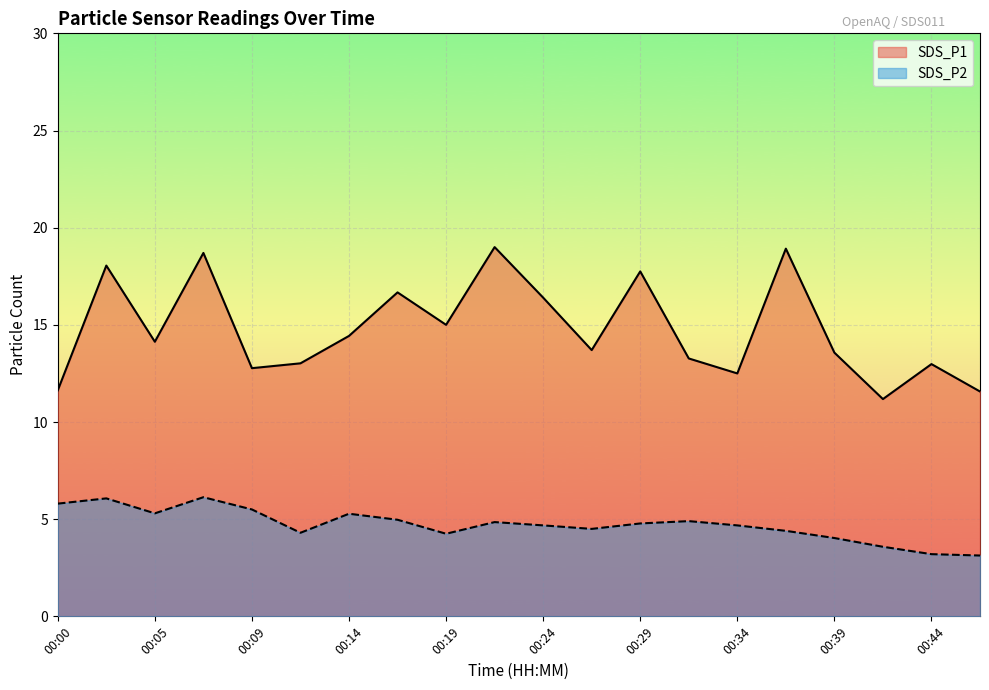

Is it true that SDS_P2 equals 8.7 at 00:05?

False